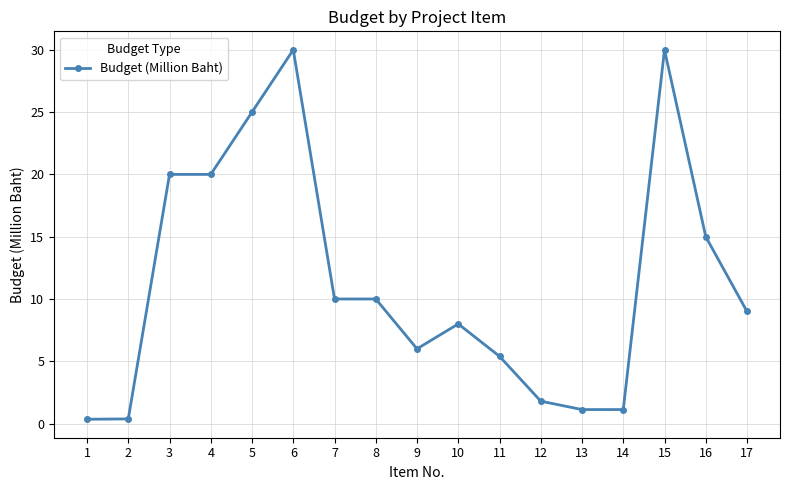

What is the difference between the maximum and minimum values?

29.7